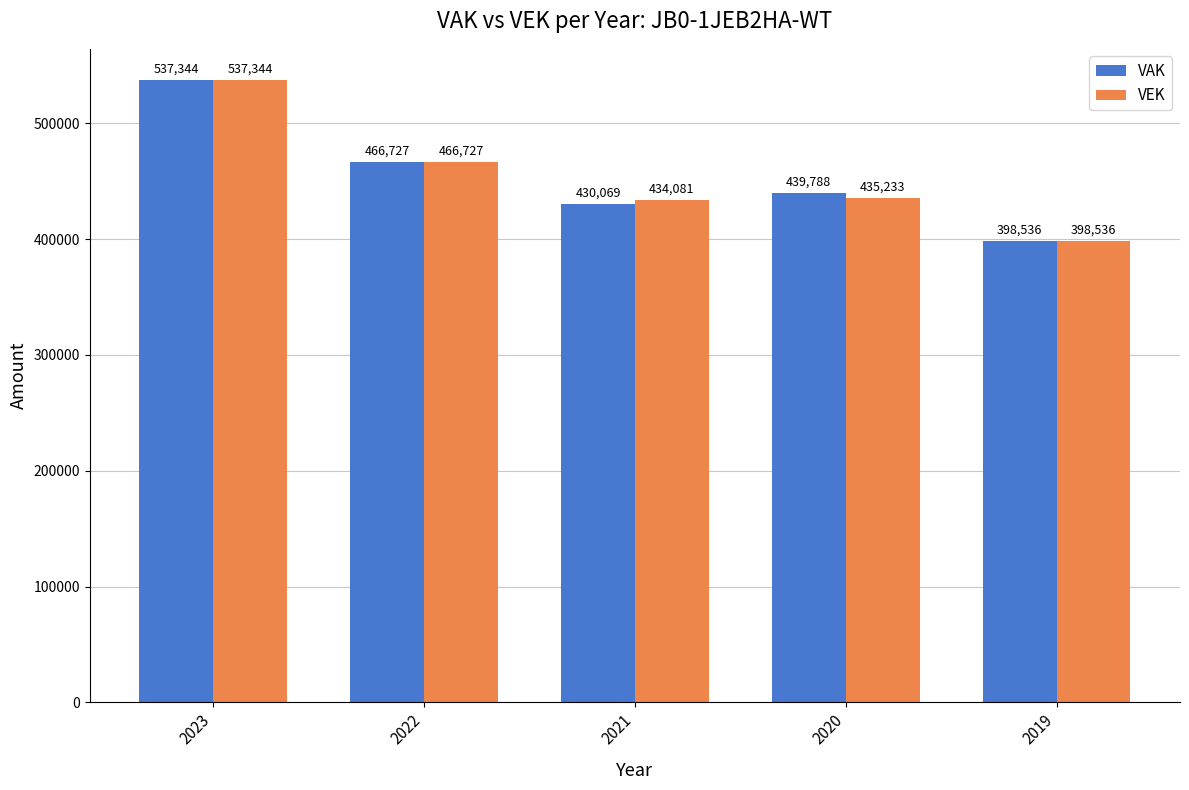

What is the value of the VEK bar at the 3rd from the left?

434081